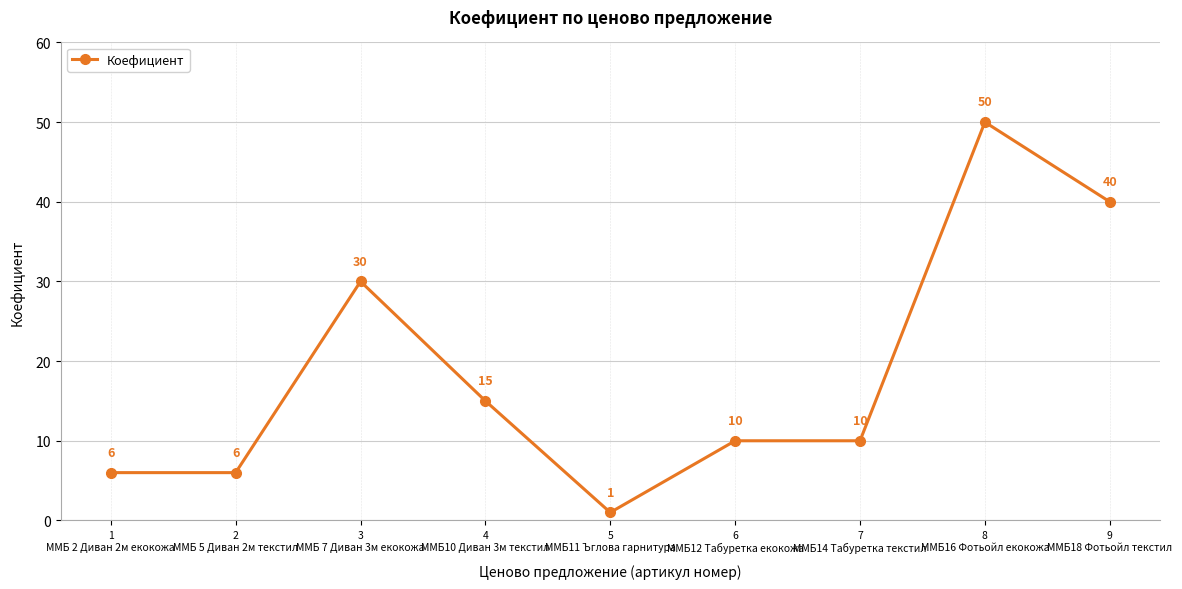

Does the chart have visible grid lines?

Yes